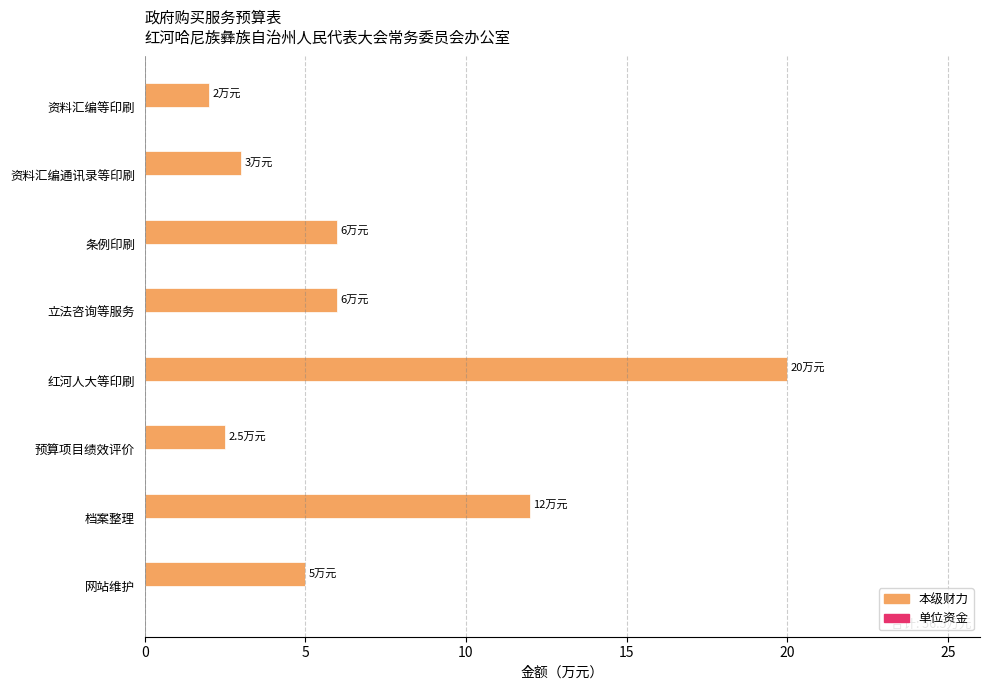

What is the ratio of the value at 网站维护 to the value at 资料汇编等印刷?

2.5